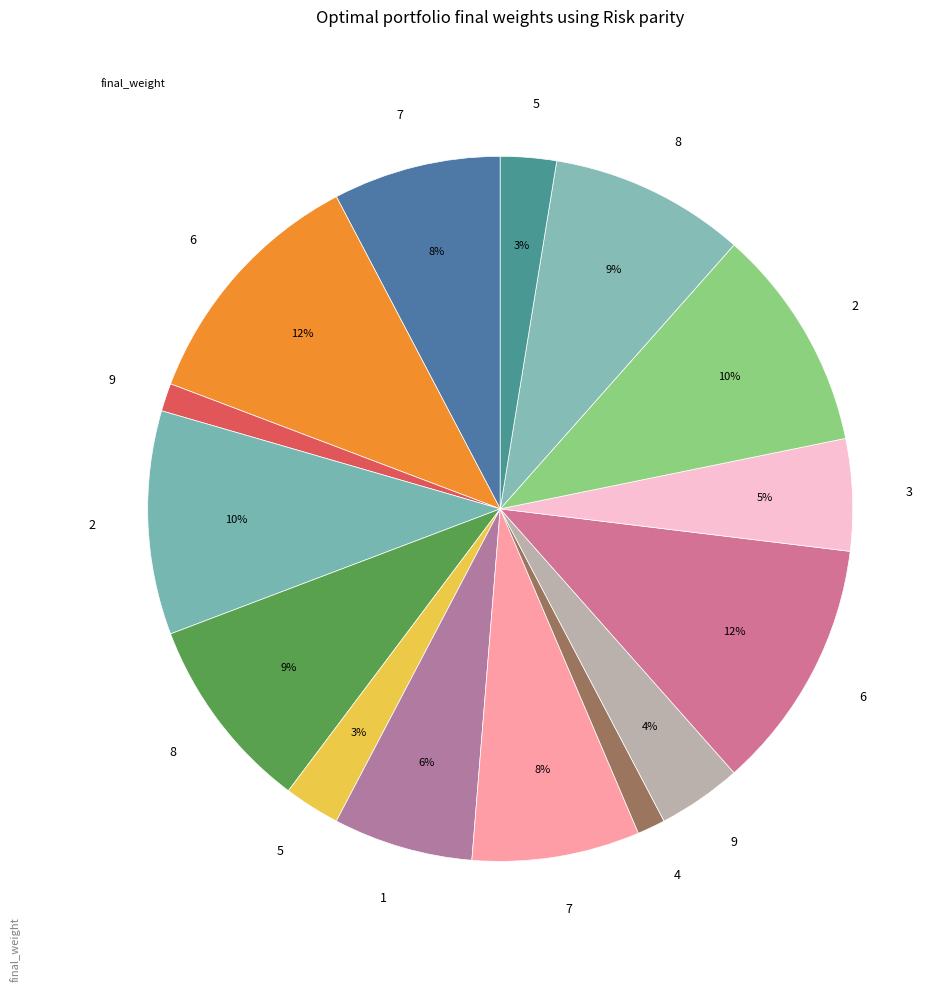

Count the number of slices in the pie.

15